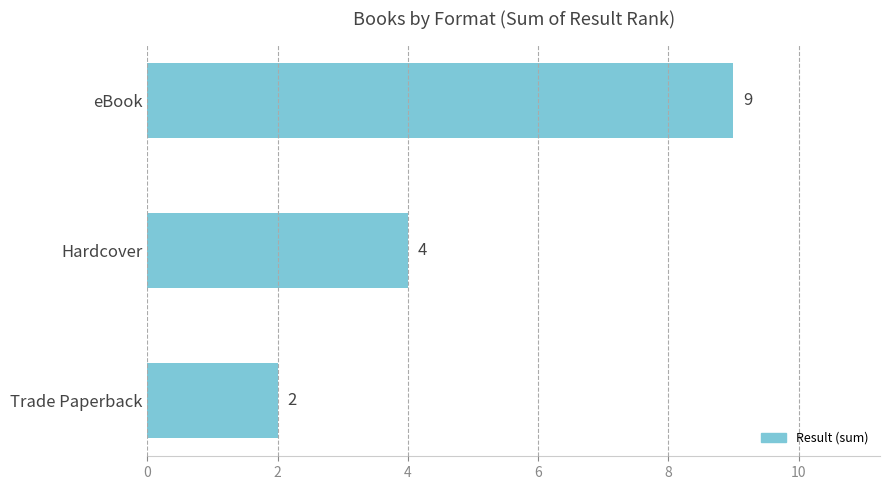

The value at Trade Paperback is 3. True or false?

False